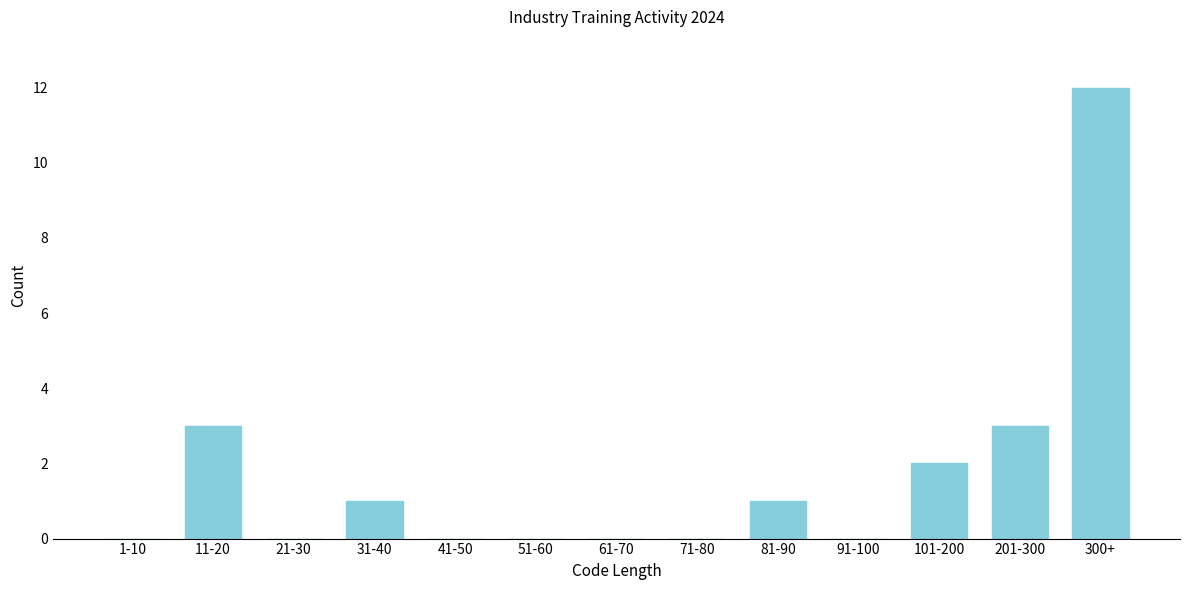

Reading left to right, transcribe all the data shown in this chart.

1-10=0	11-20=3	21-30=0	31-40=1	41-50=0	51-60=0	61-70=0	71-80=0	81-90=1	91-100=0	101-200=2	201-300=3	300+=12